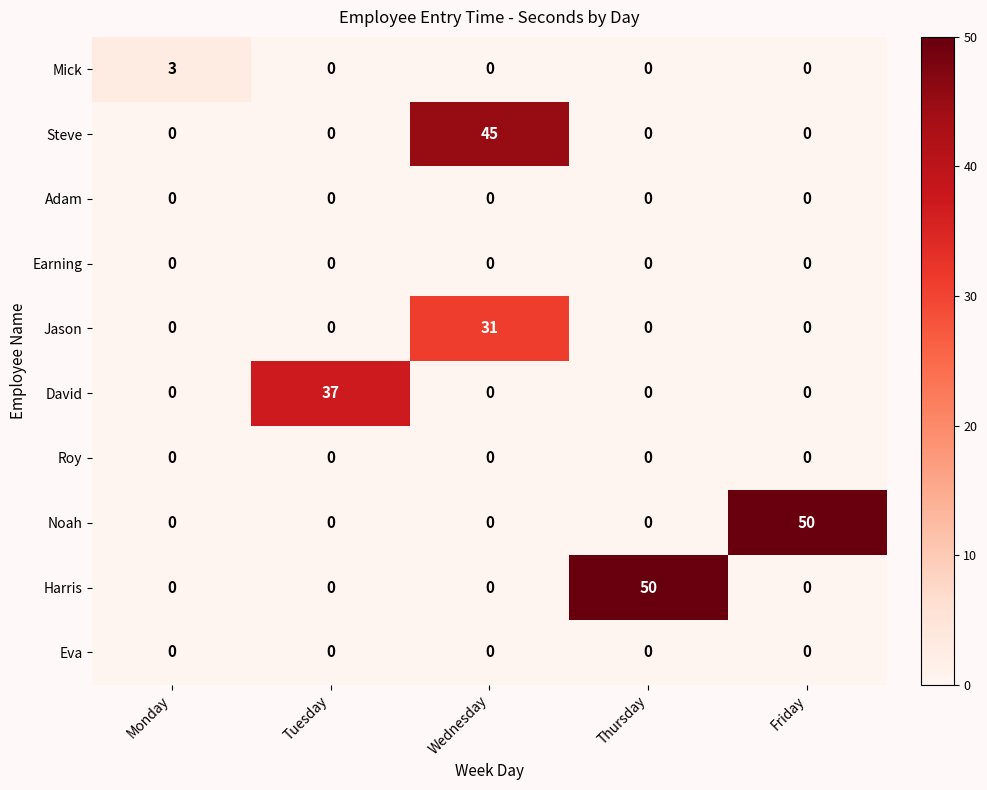

The Jason series shows 31 at Wednesday. True or false?

True